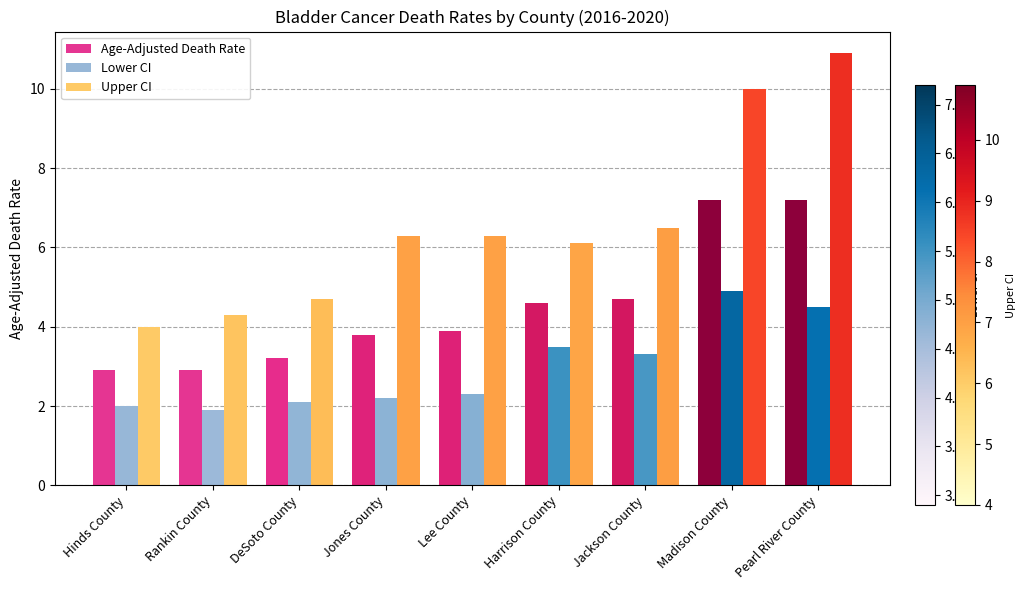

Which category has the highest value in the Upper CI series?

Pearl River County